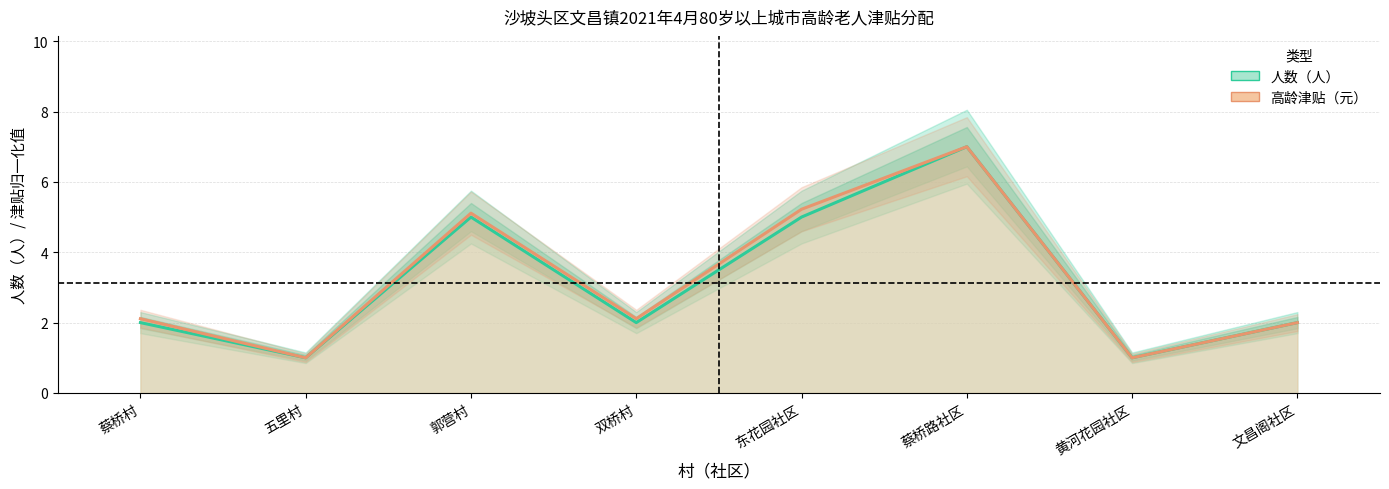

What is the difference between the 高龄津贴（元） values at 蔡桥村 and 黄河花园社区?

1.1